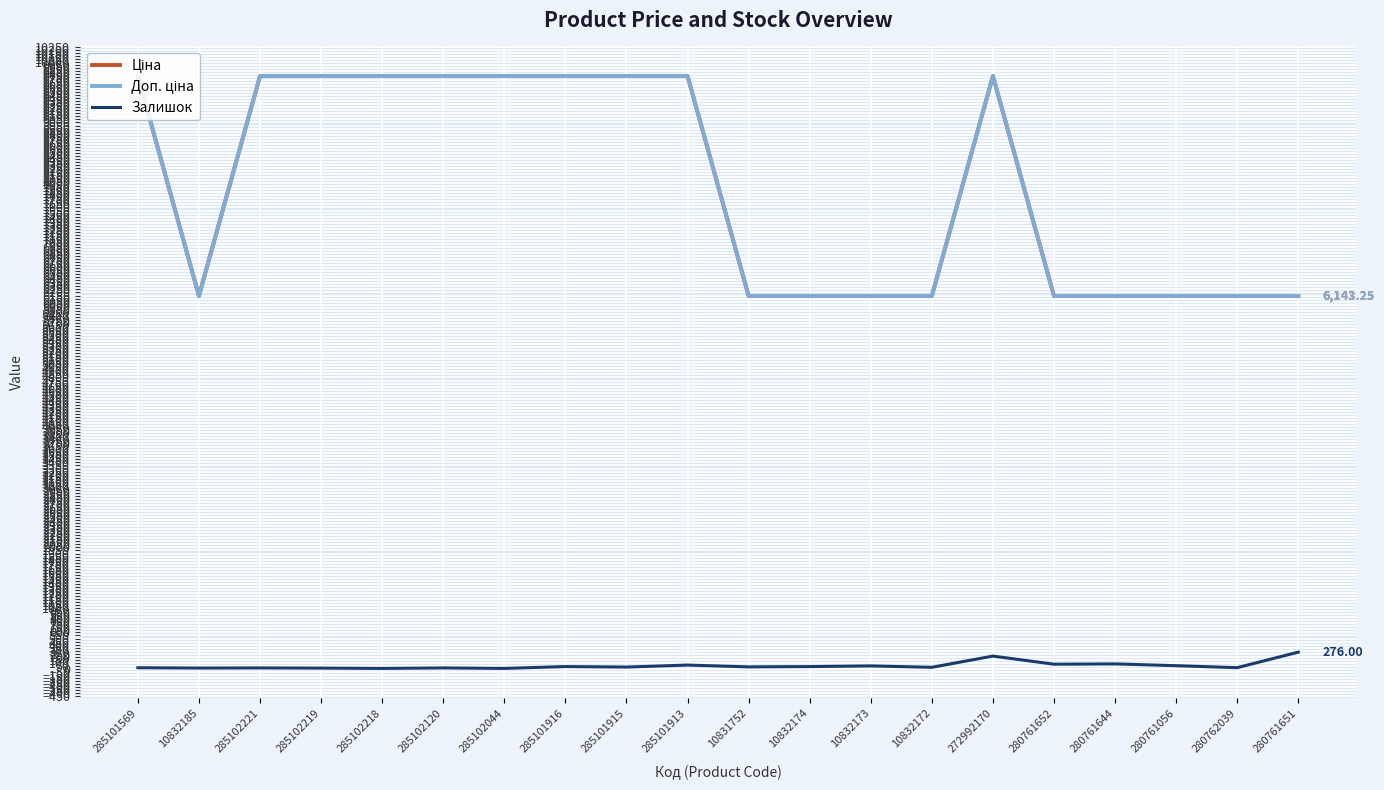

Does the chart display data point markers on the line(s)?

No